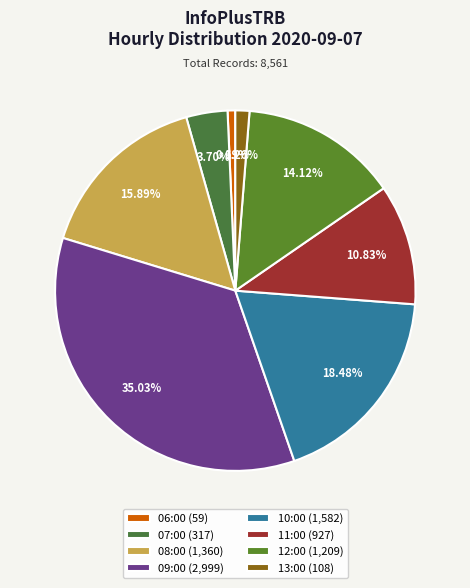

To the nearest percent, what portion does 08:00 represent?

16%